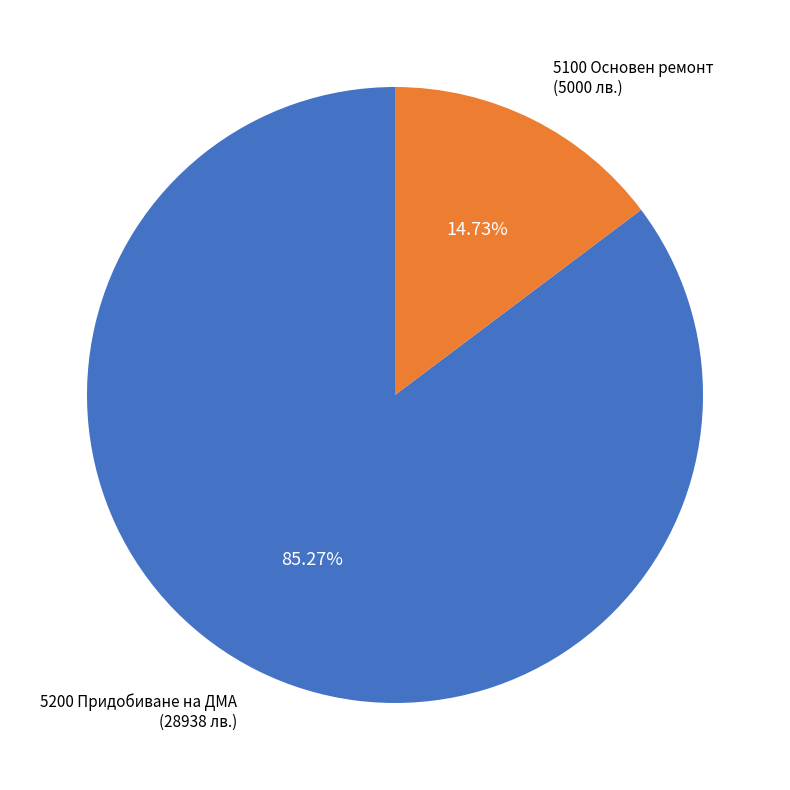

Does any single category account for the majority?

Yes